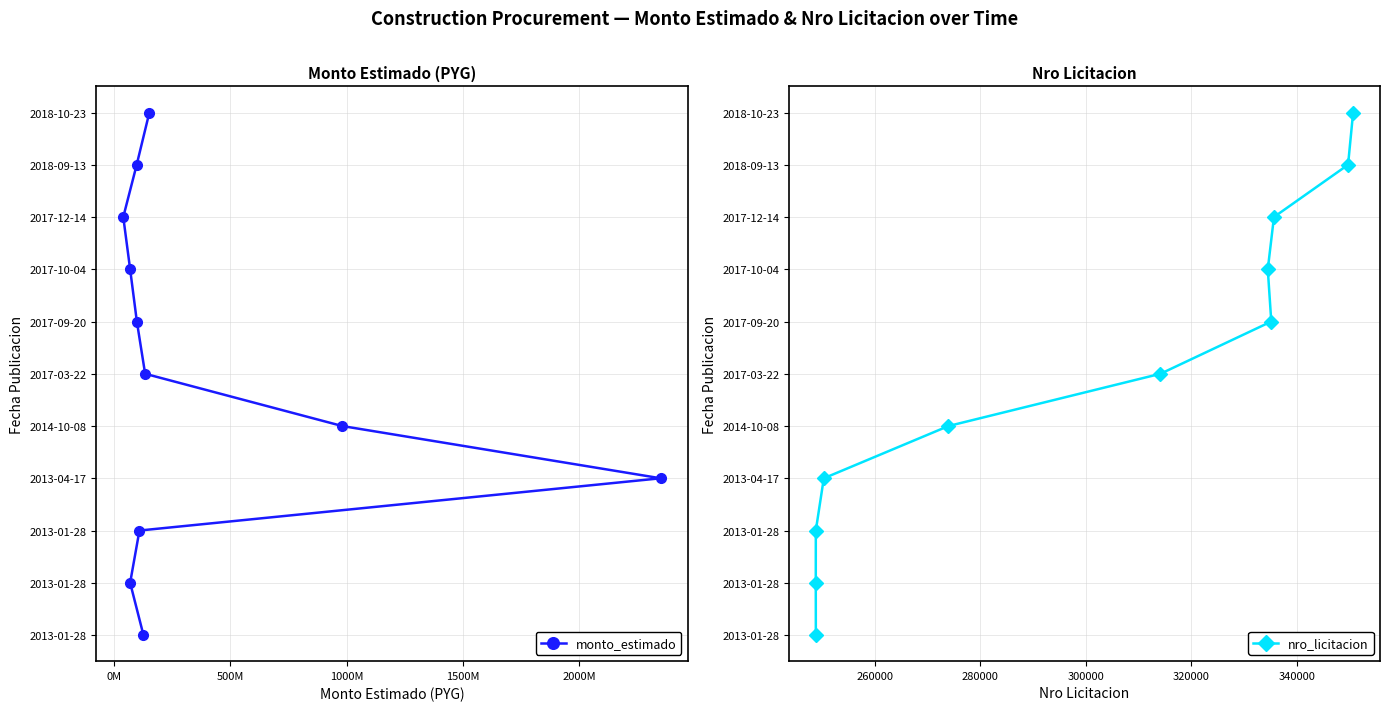

What is the difference between the maximum and minimum values in the nro_licitacion series?

10